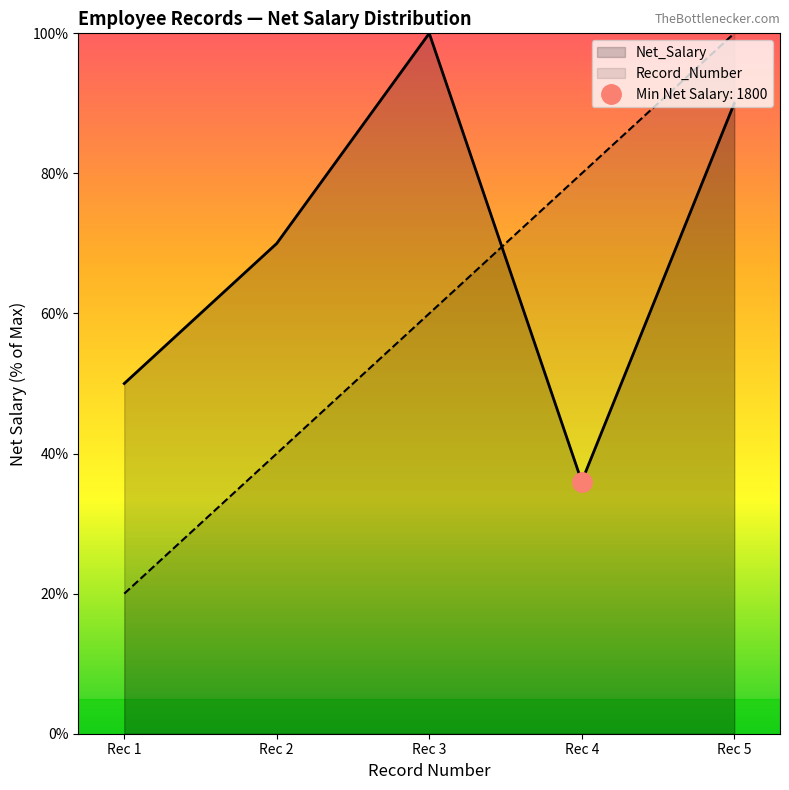

Rank the categories by Net_Salary value from highest to lowest.

Rec 3, Rec 5, Rec 2, Rec 1, Rec 4